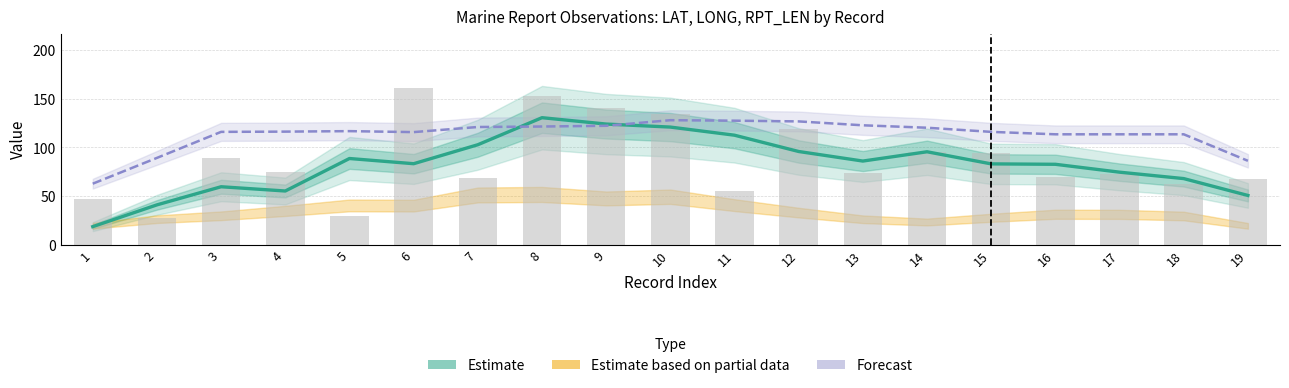

True or false: RPT_LEN has a value of 54.7 at 3.

False